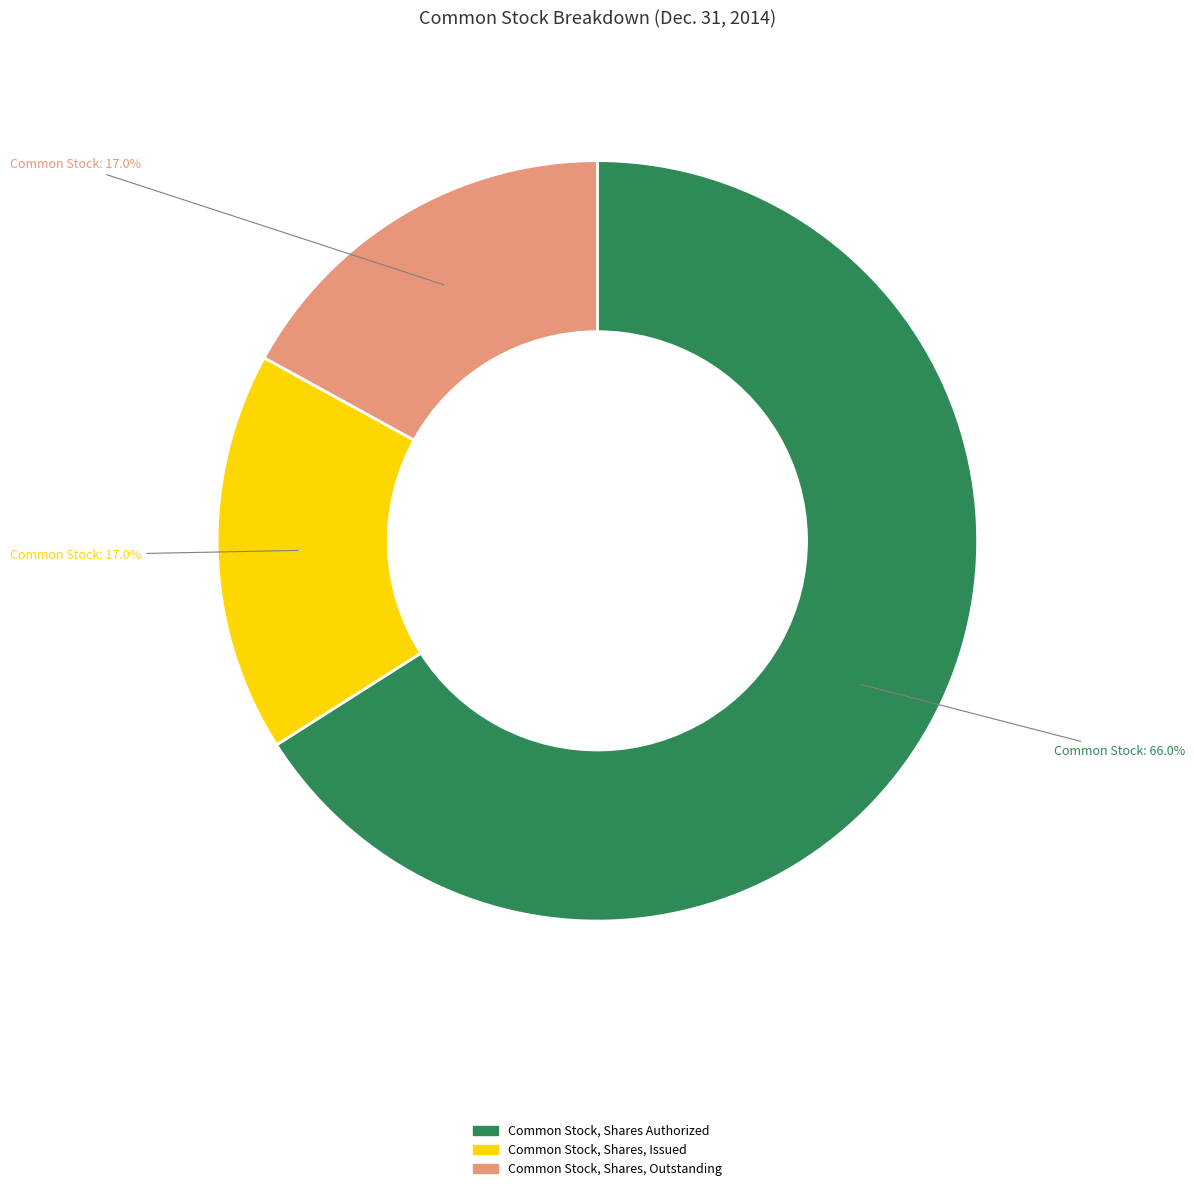

Does Common Stock, Shares, Issued represent more than half of the total?

No